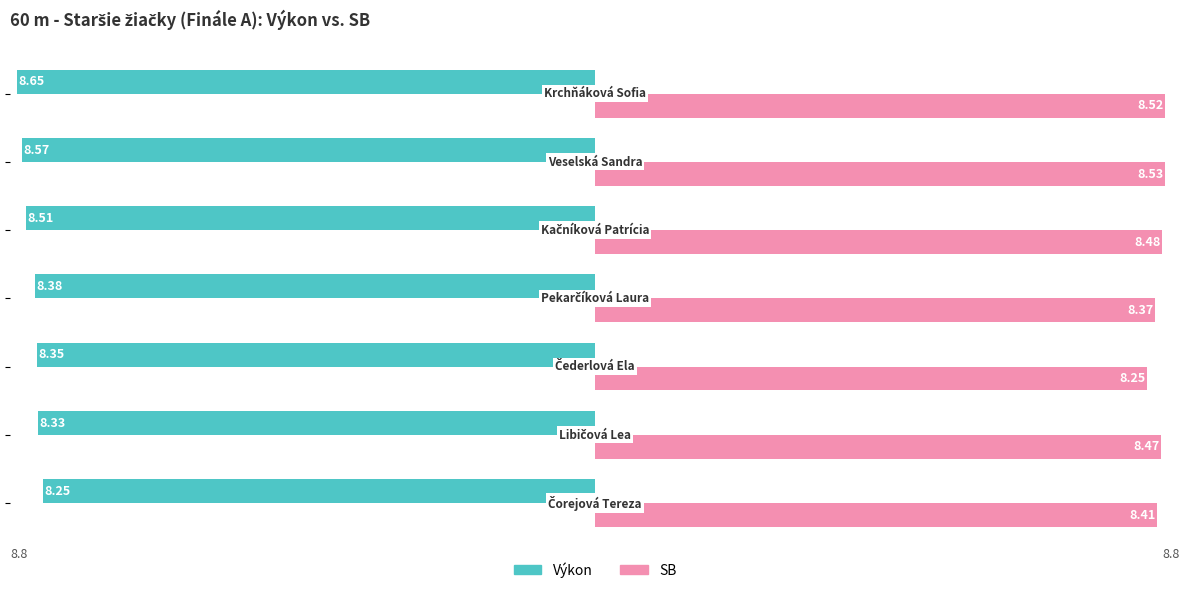

Which series has the widest spread of values?

Výkon